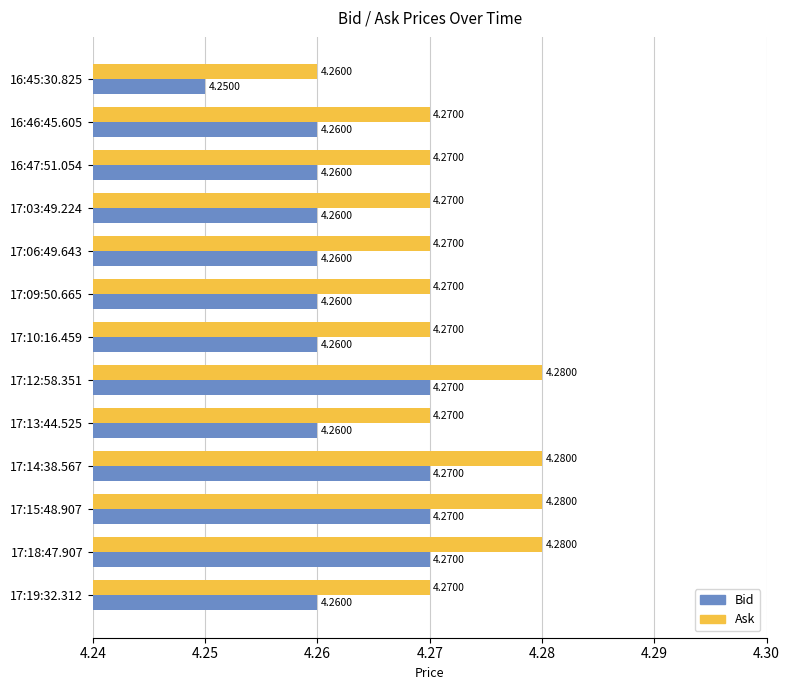

Is the value of Ask at 17:19:32.312 greater than the value of Bid at 17:13:44.525?

Yes